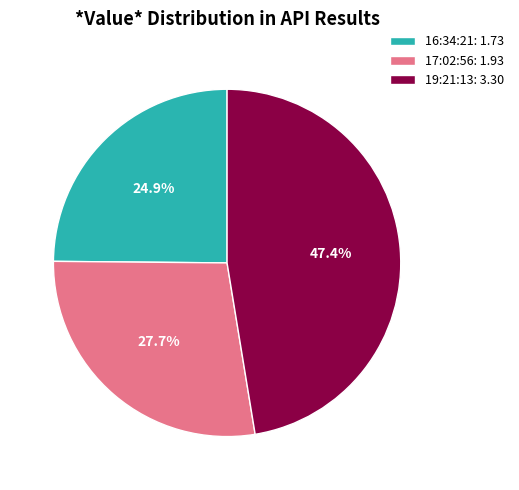

Rank the categories by value from lowest to highest.

16:34:21: 1.73, 17:02:56: 1.93, 19:21:13: 3.30